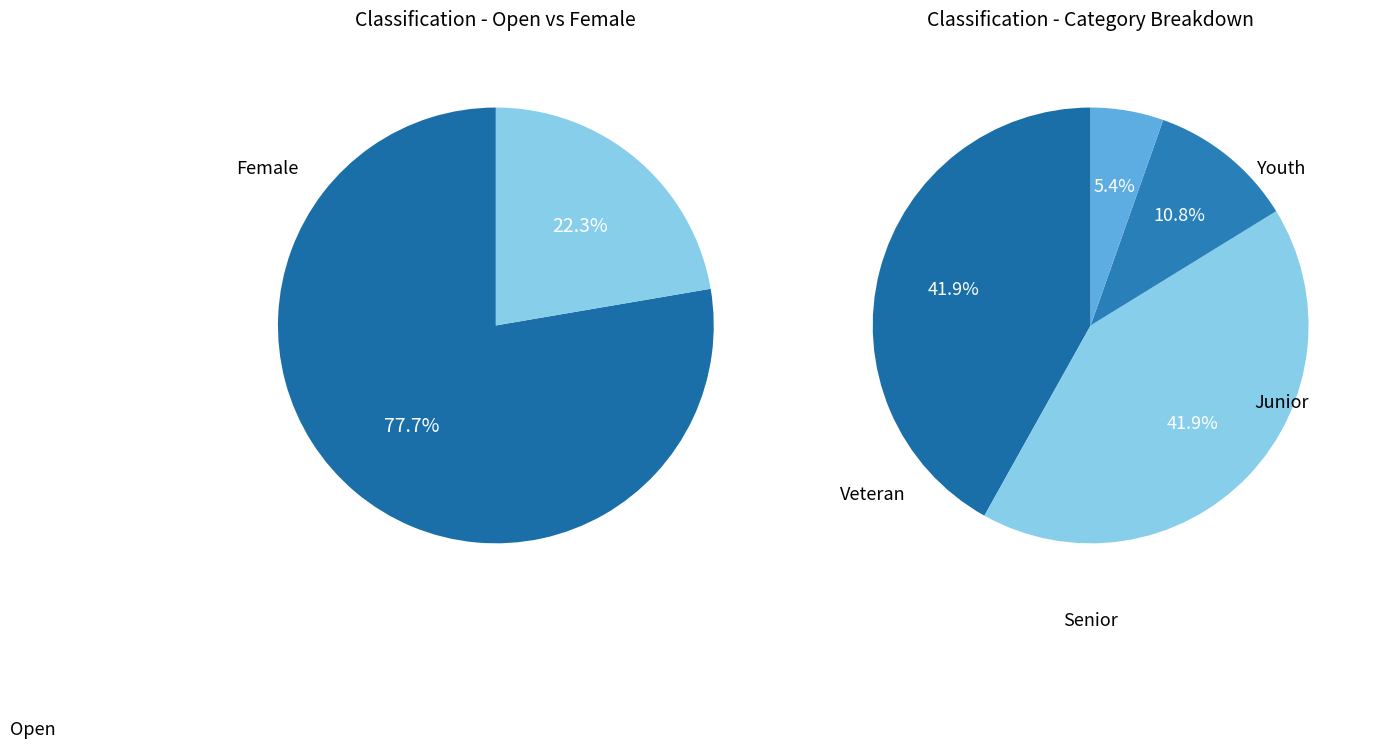

What is the largest slice in the pie chart?

Open